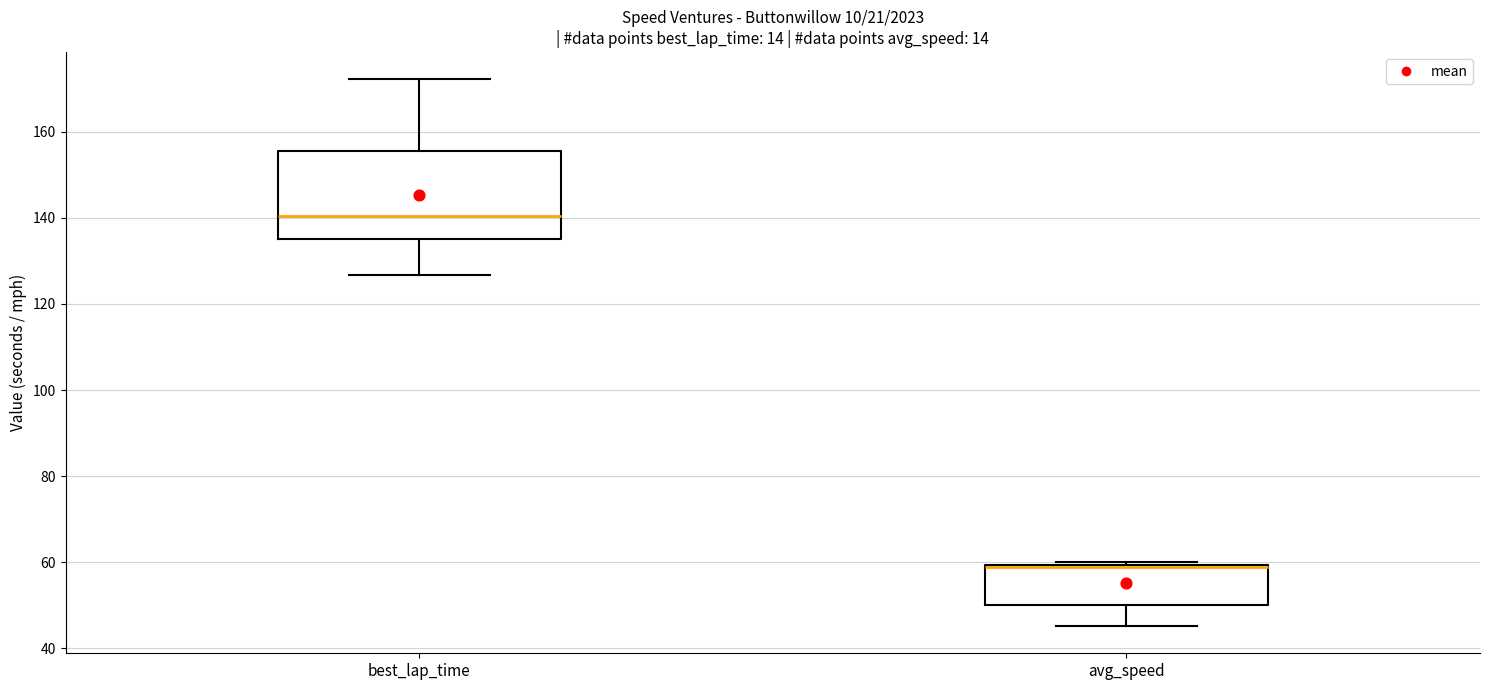

Reading left to right, transcribe this box plot: for each box, give where its median line is, the range the box spans, and where its two whiskers end, as read against the y-axis. The values are not printed on the chart, so give them approximately, as read against the axis.

best_lap_time: median 140, box 136 to 156, whiskers 126 to 172
avg_speed: median 58 (drawn on the box's upper edge), box 50 to 60, whiskers 46 to 60 (just above the box's upper edge)